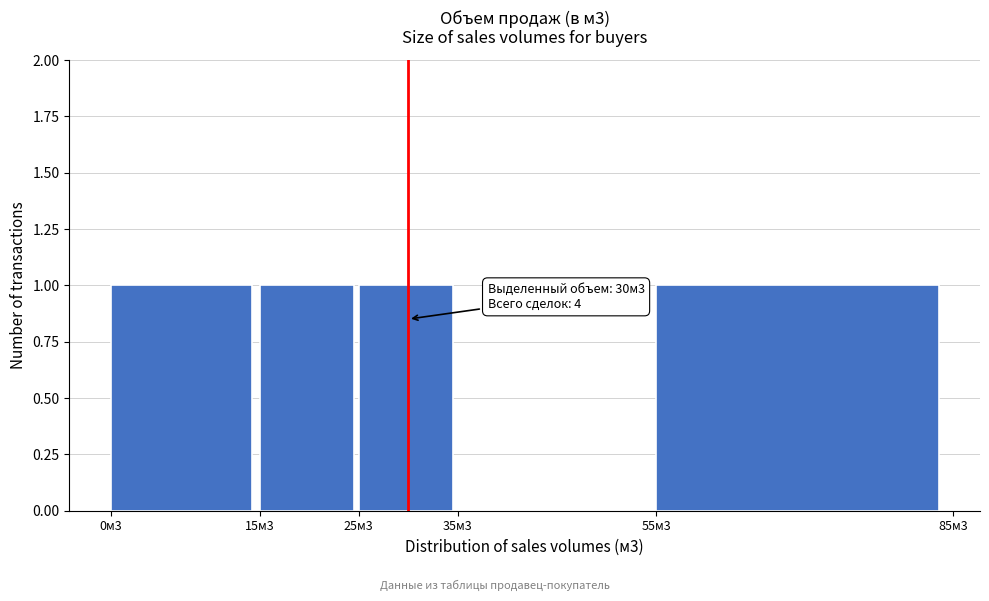

Reading left to right, extract all data points from this chart.

0м3=1	15м3=1	25м3=1	35м3=0	55м3=1